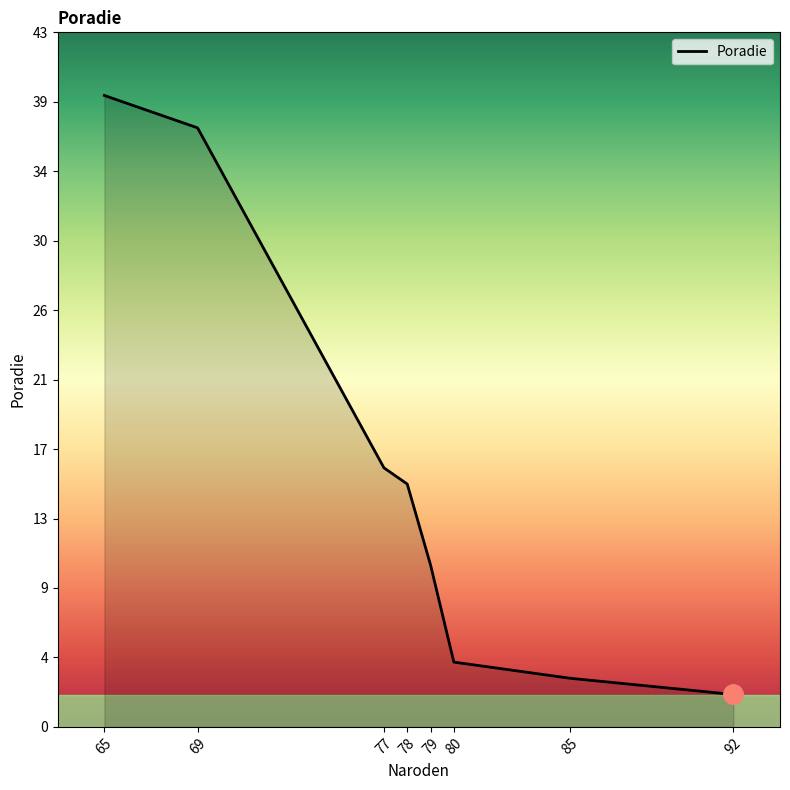

The value at 79 is 10. True or false?

True